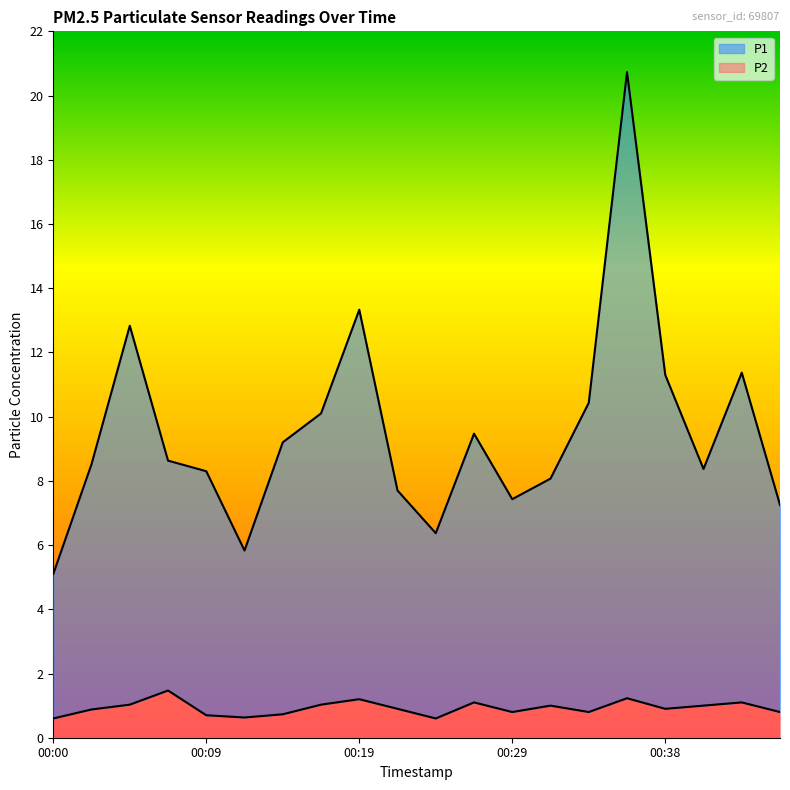

What is the smallest value displayed?

0.6